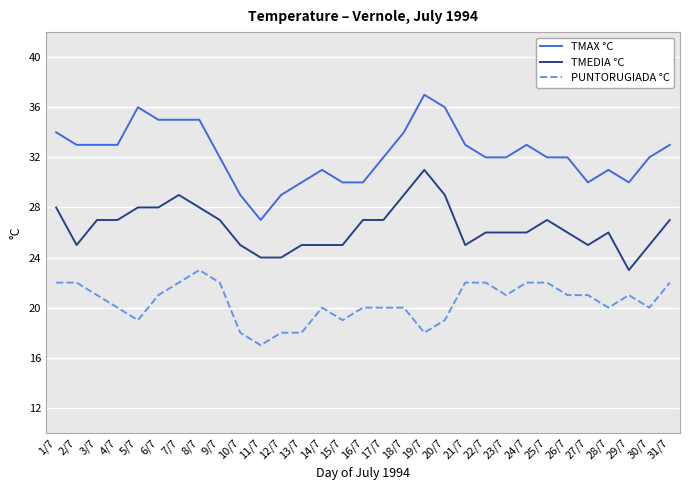

What position from the left is 18/7?

18